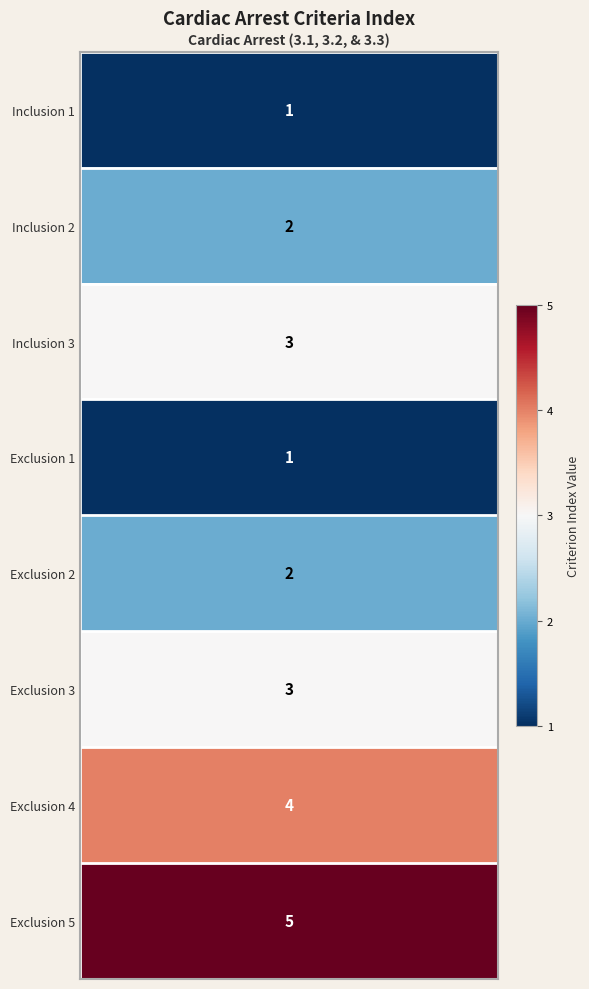

What is the sum of the values at Exclusion 2 and Inclusion 3?

5